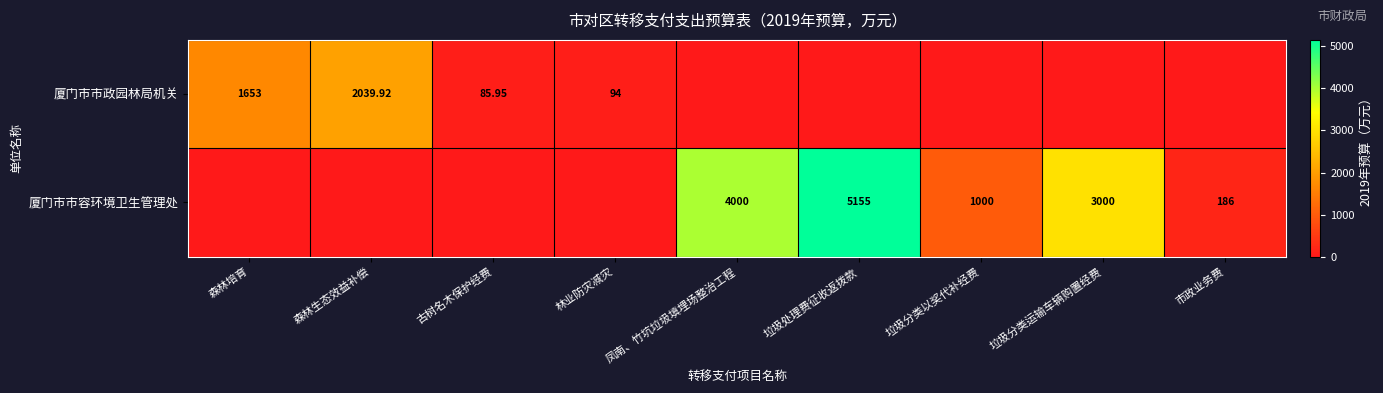

Is the value of 厦门市市容环境卫生管理处 at 垃圾处理费征收返拨款 greater than the value of 厦门市市政园林局机关 at 古树名木保护经费?

Yes